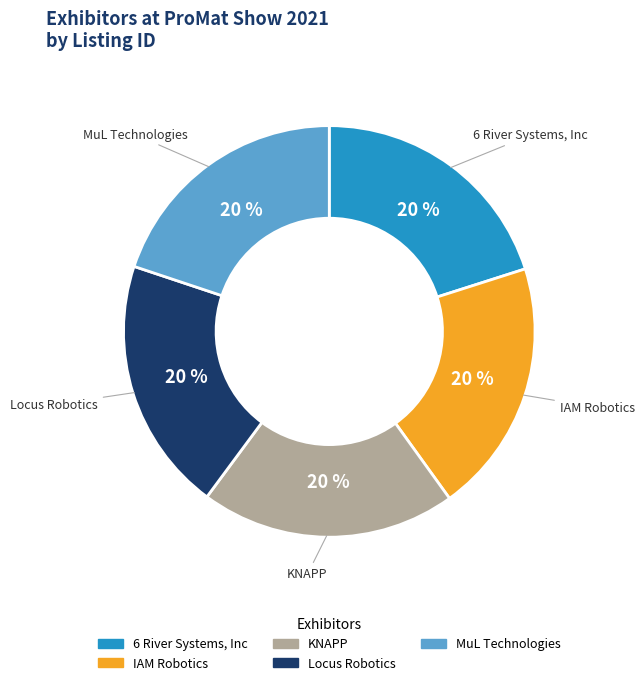

Combined, do IAM Robotics and 6 River Systems, Inc account for over 50%?

No